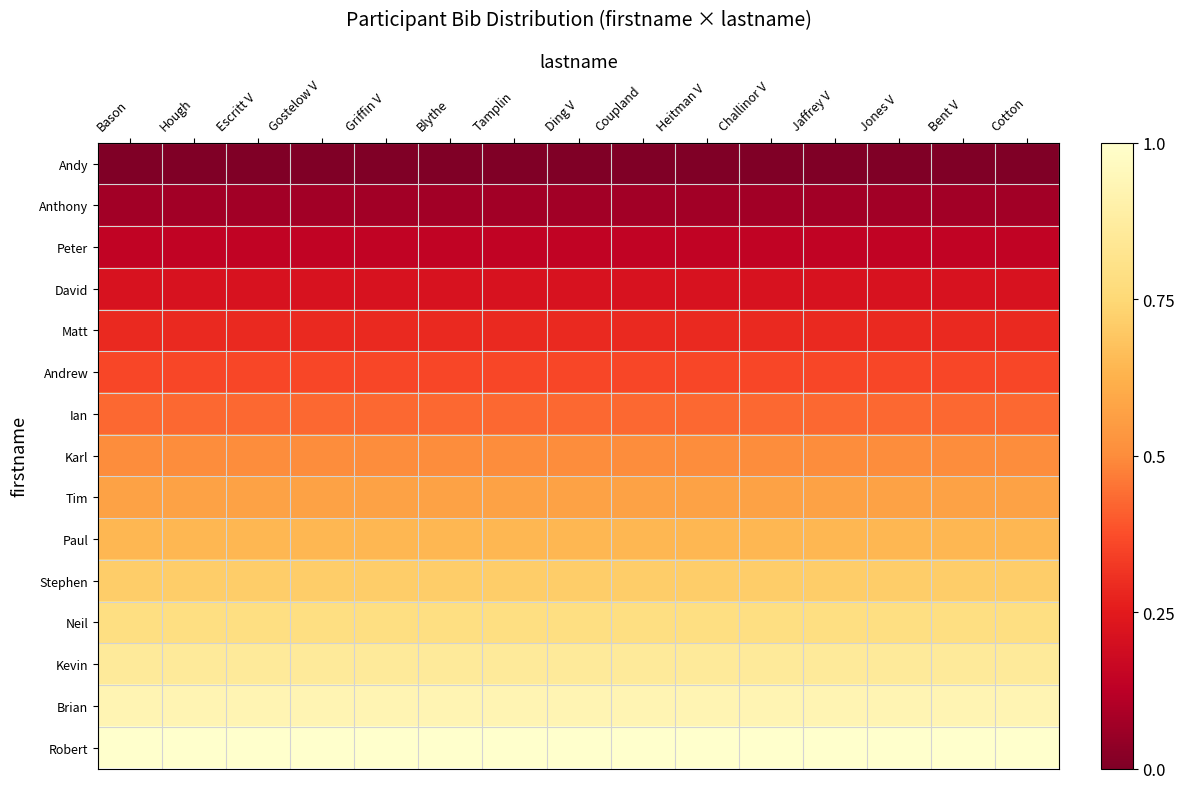

At how many categories does at least one series exceed 0?

15